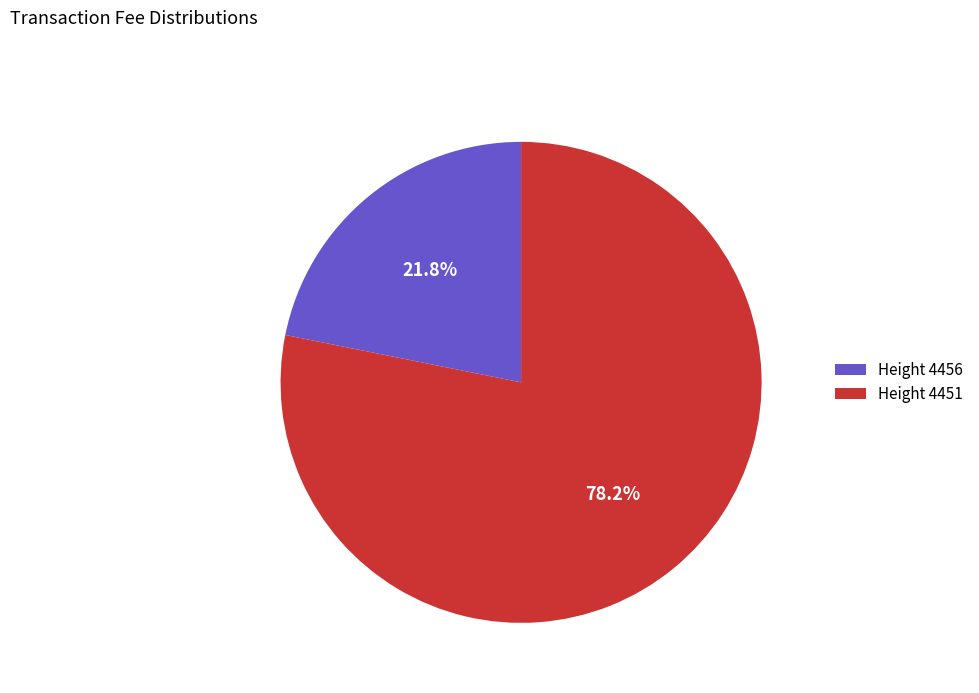

Which category has the biggest portion of the pie?

Height 4451